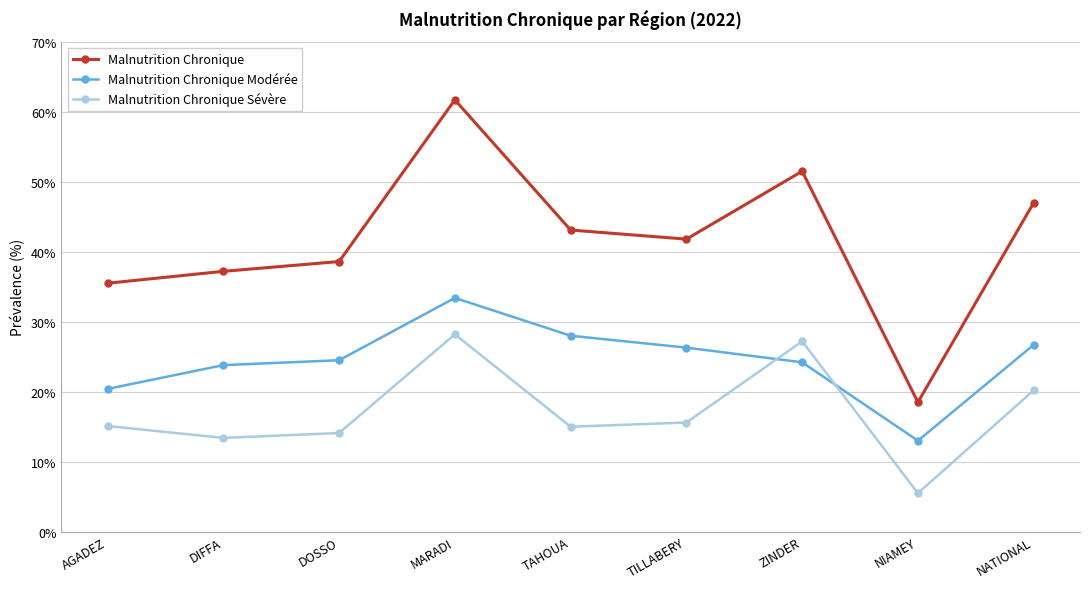

What is the maximum value shown in the chart?

61.7